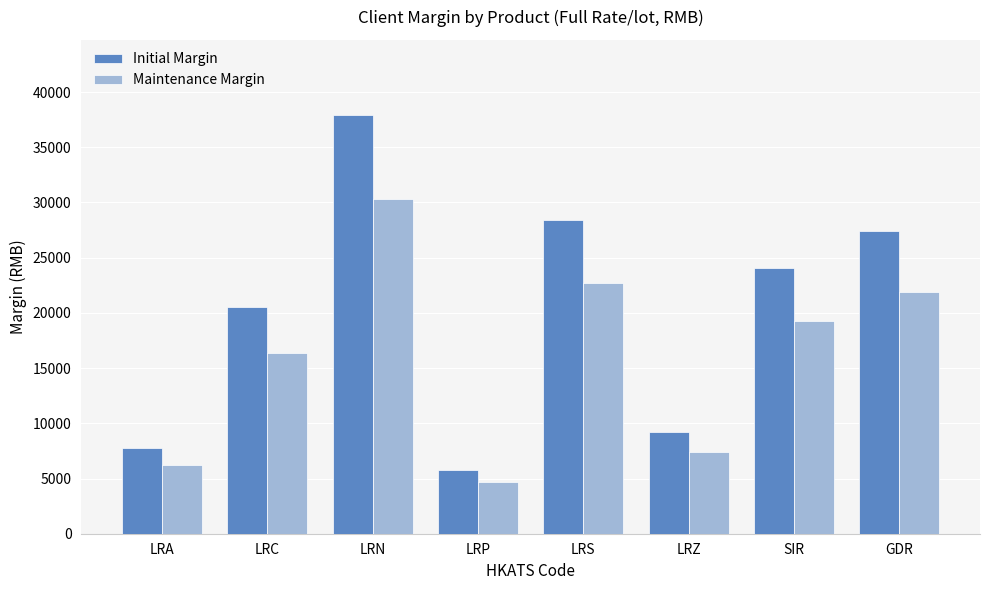

What are all the series names shown in the legend?

Initial Margin, Maintenance Margin